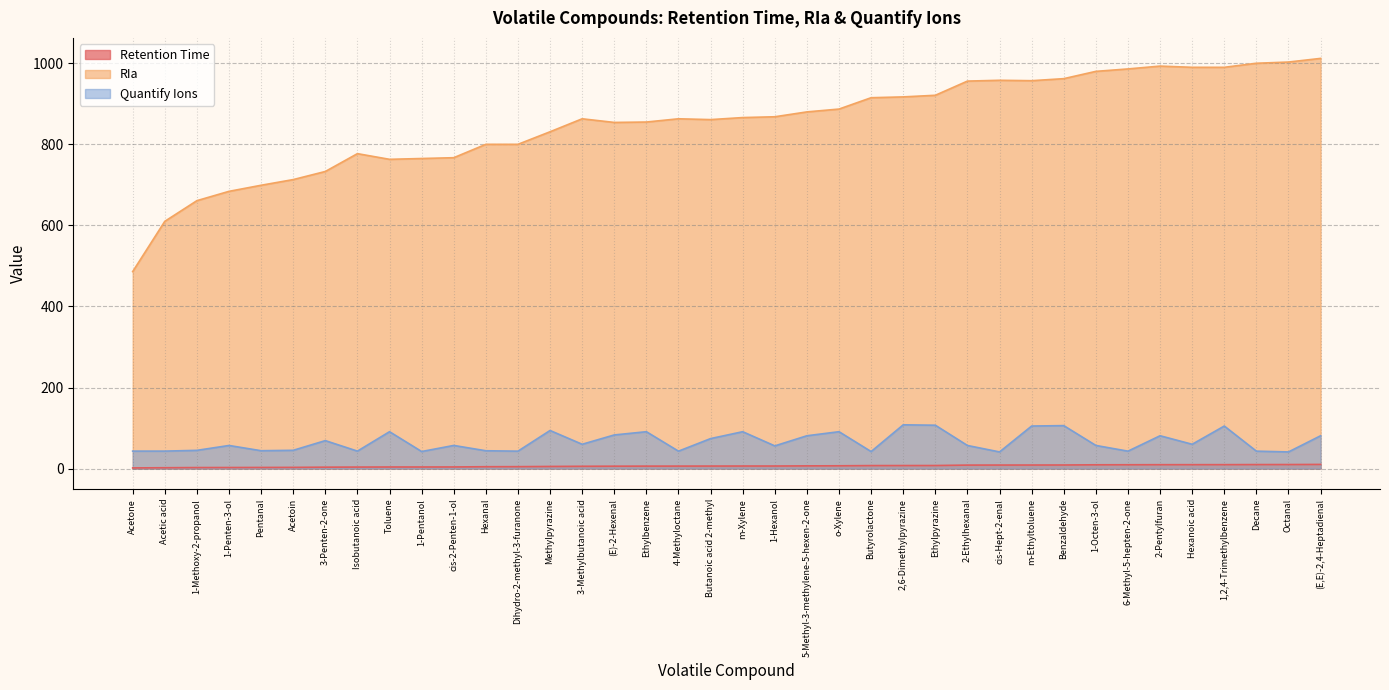

True or false: Quantify Ions has more than 2 points higher than both neighbors.

True